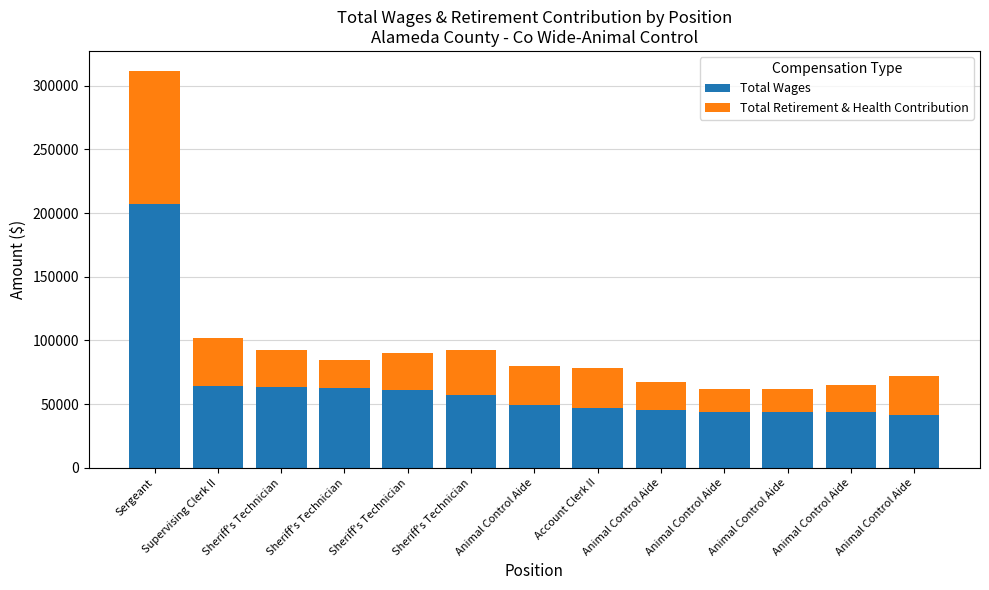

How many distinct data groups are displayed?

2